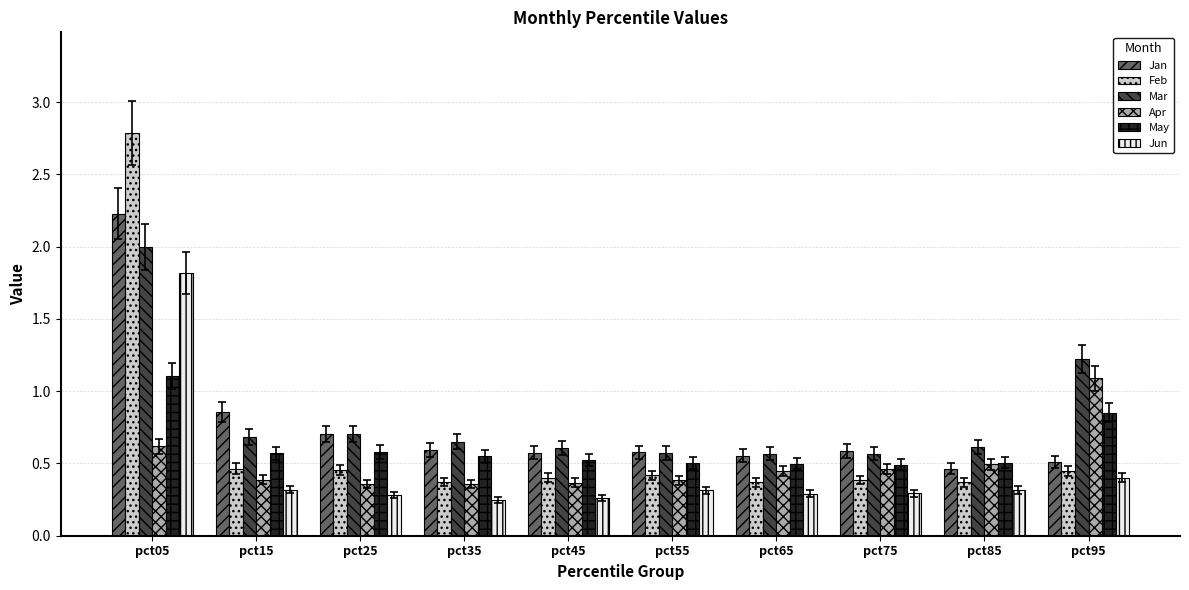

Is it true that Feb equals 0.7 at pct95?

False